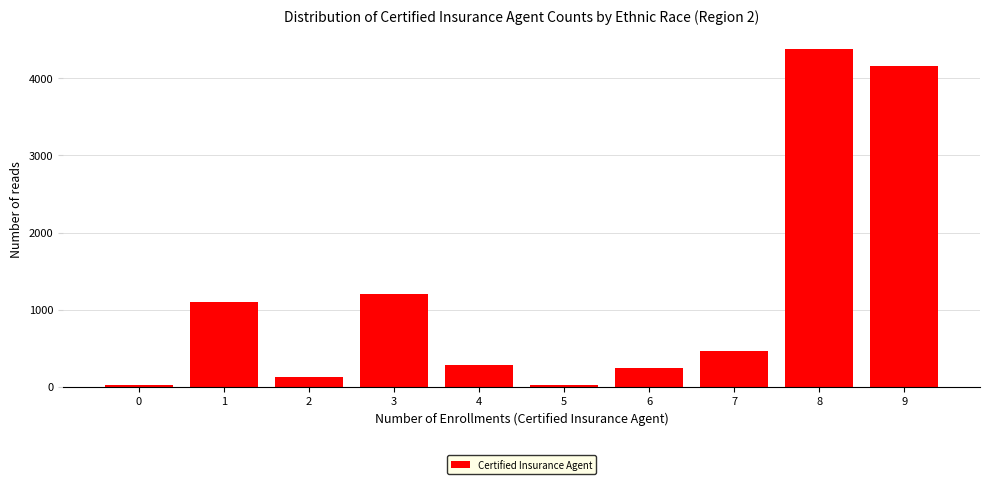

What is the sum of all values?

12014